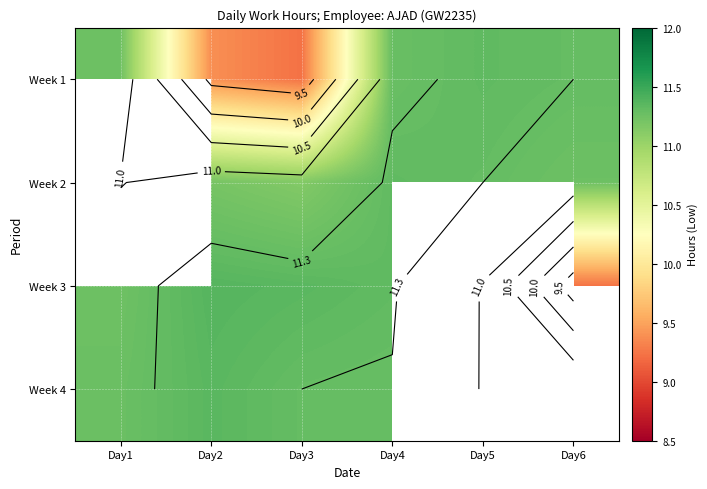

Count the number of data series in this chart.

4